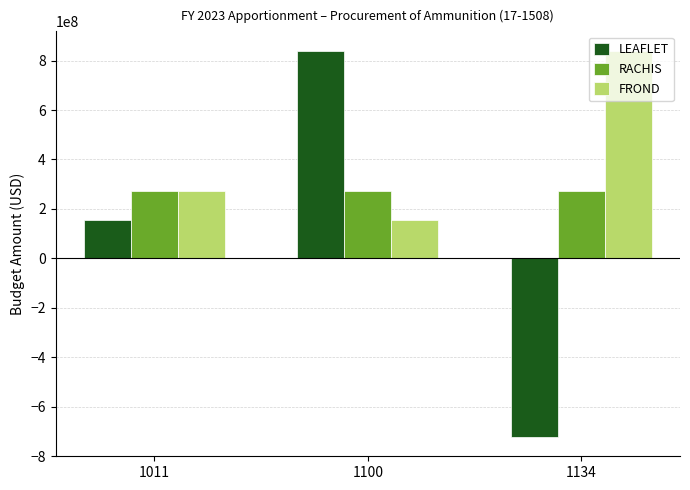

Reading left to right, extract all data points from this chart.

LEAFLET: 1011=156023000	1100=840095000	1134=-722834955
RACHIS: 1011=273283045	1100=273283045	1134=273283045
FROND: 1011=273283045	1100=156023000	1134=840095000